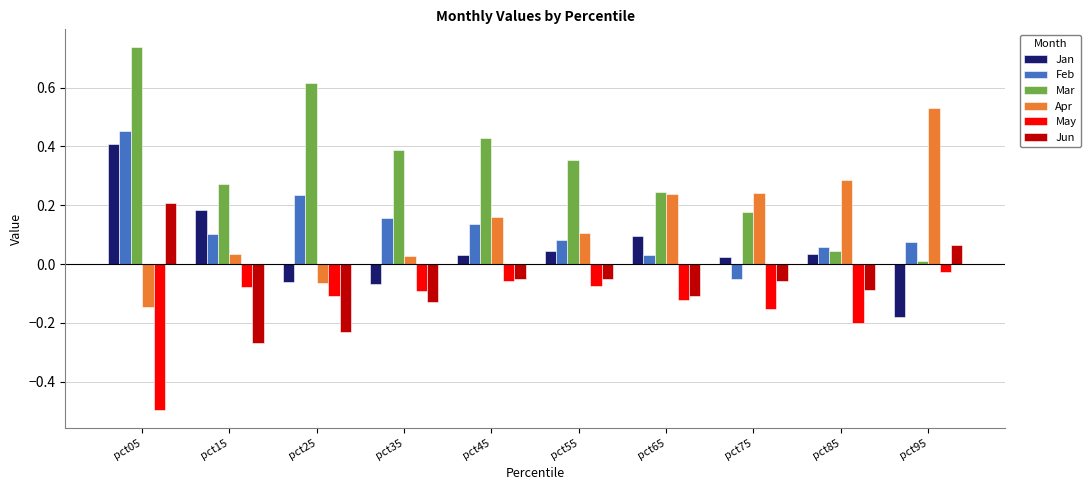

What is the sum of all May values?

-1.4